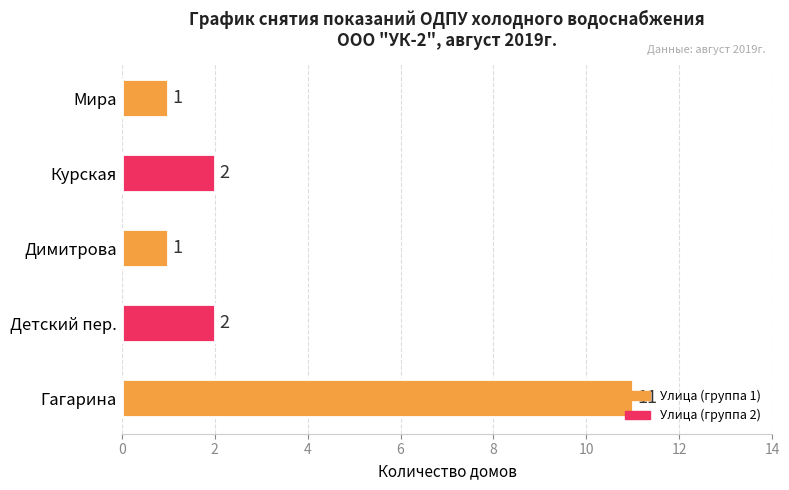

The chart shows a value of 3 at Курская. True or false?

False